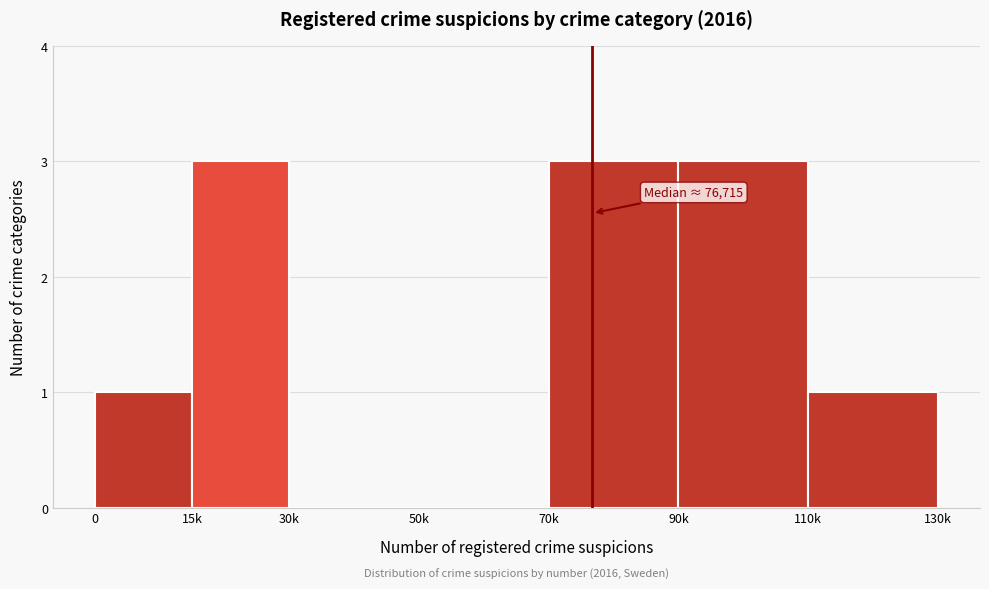

Reading left to right, what are all the values shown in this chart?

0=1	15k=3	30k=0	50k=0	70k=3	90k=3	110k=1